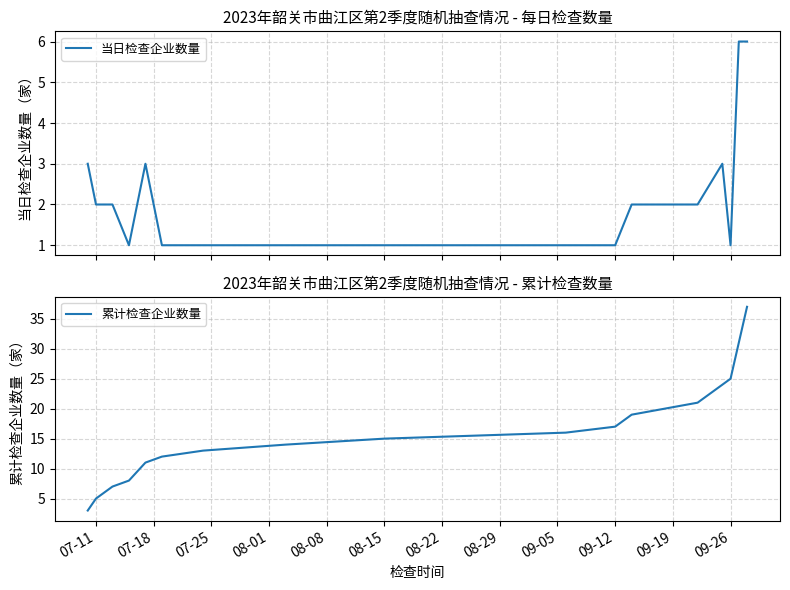

The 累计检查企业数量 series shows 17 at 09-12. True or false?

True